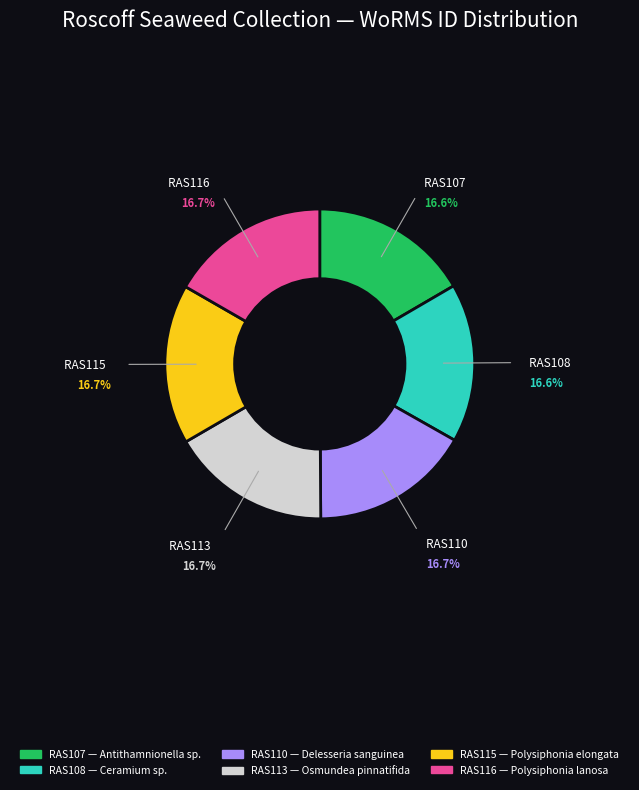

Approximately how many times larger is the value at RAS108 compared to RAS116?

1.0